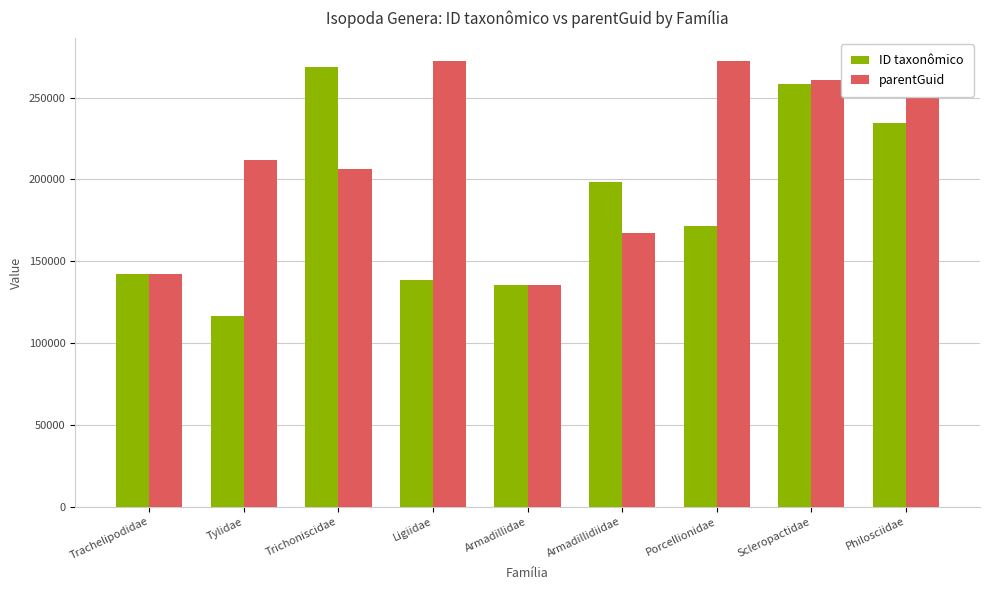

What is the approximate value of parentGuid at Ligiidae, to the nearest 10?

272170